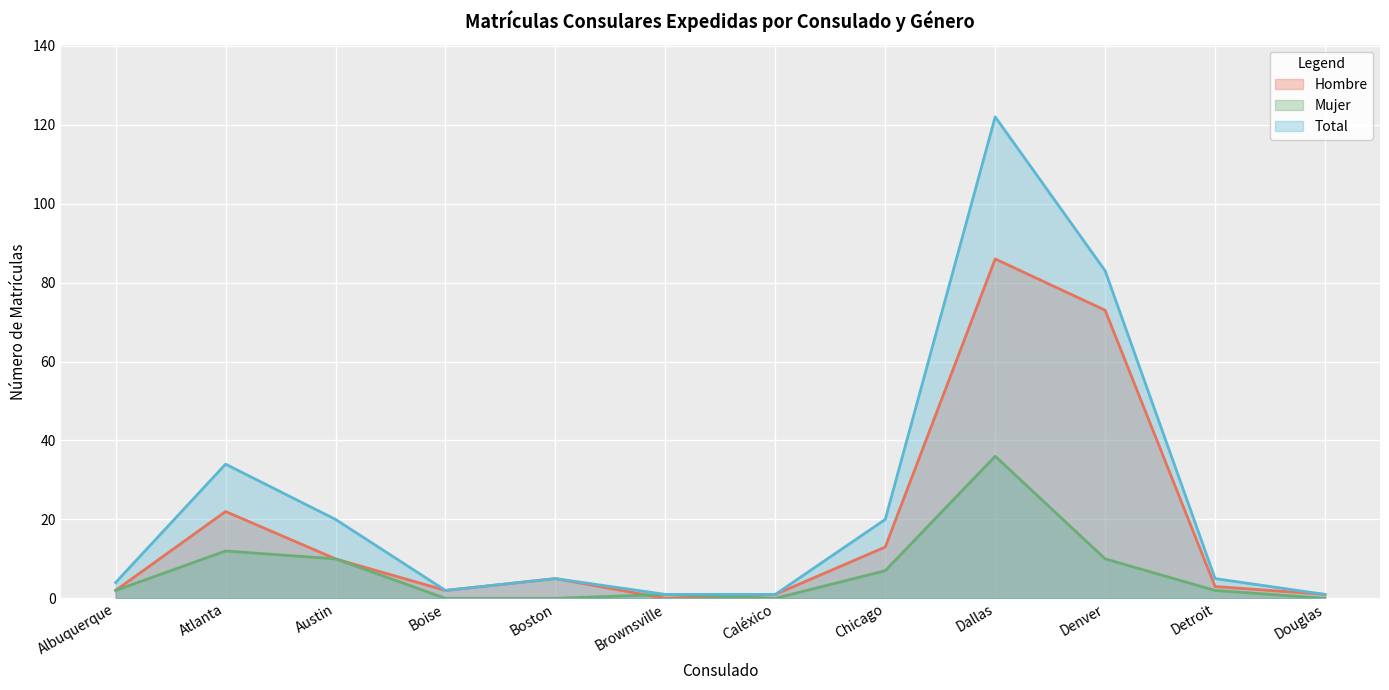

Is it true that Total equals 12 at Chicago?

False